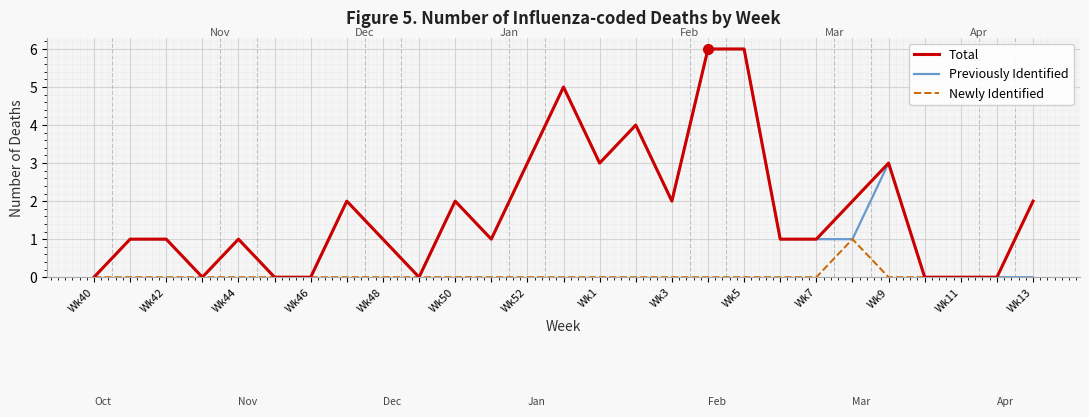

What is the maximum value shown in the chart?

6